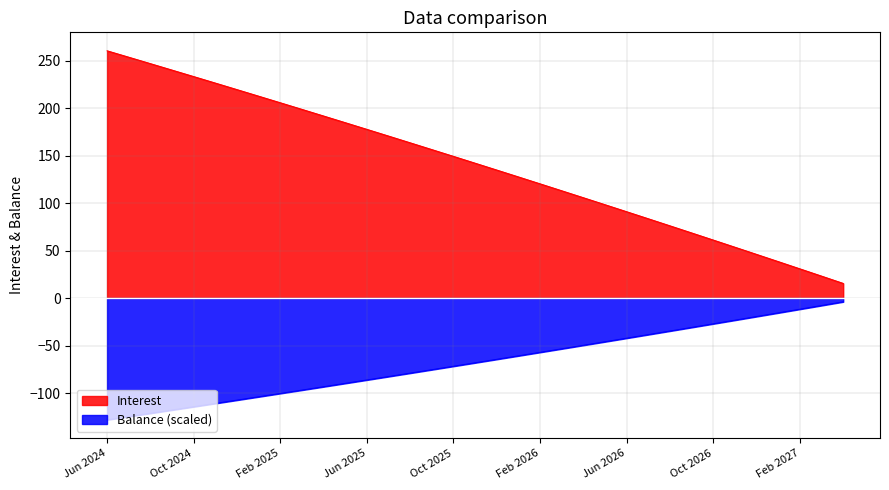

True or false: Interest and Balance intersect in this chart.

False